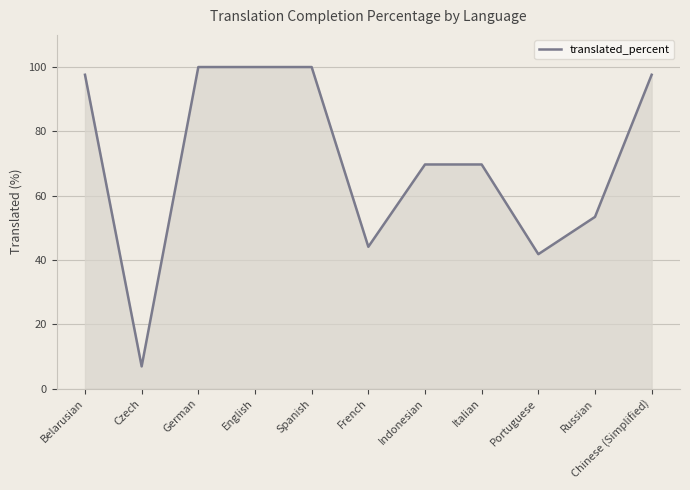

True or false: the data shows 69.7 at Indonesian.

True